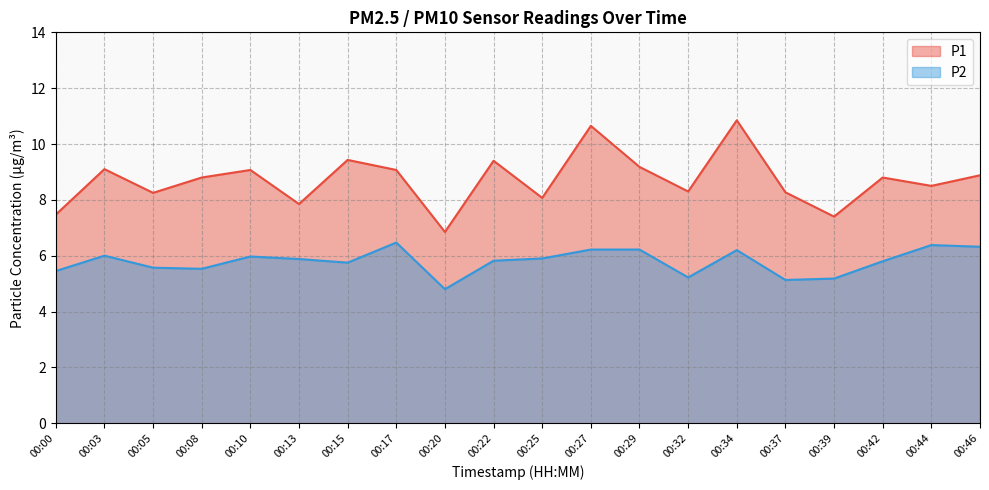

At how many categories does at least one series exceed 5?

20